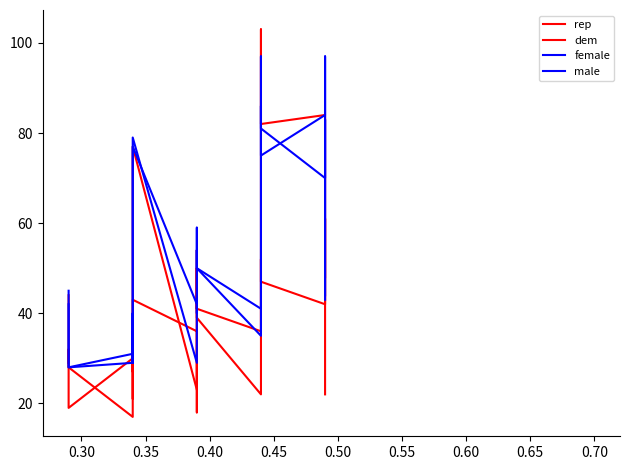

True or false: female has a value of 24 at 12.

False